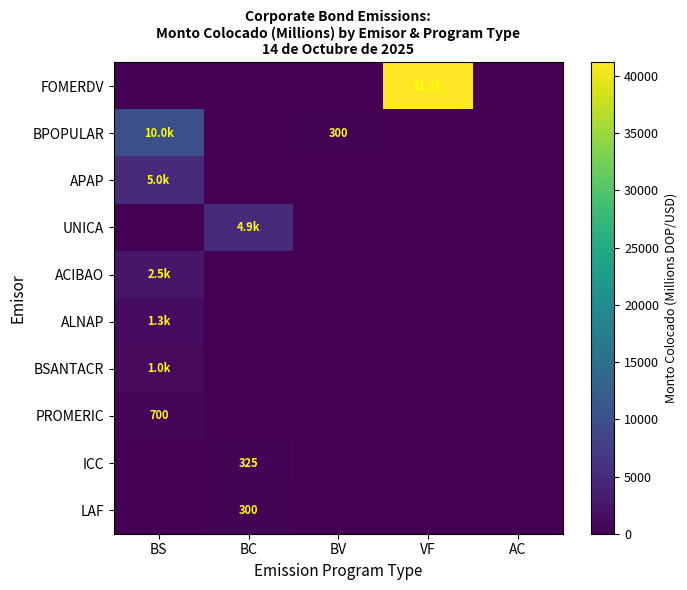

What is the difference between the maximum and minimum values in the ACIBAO series?

2500.0